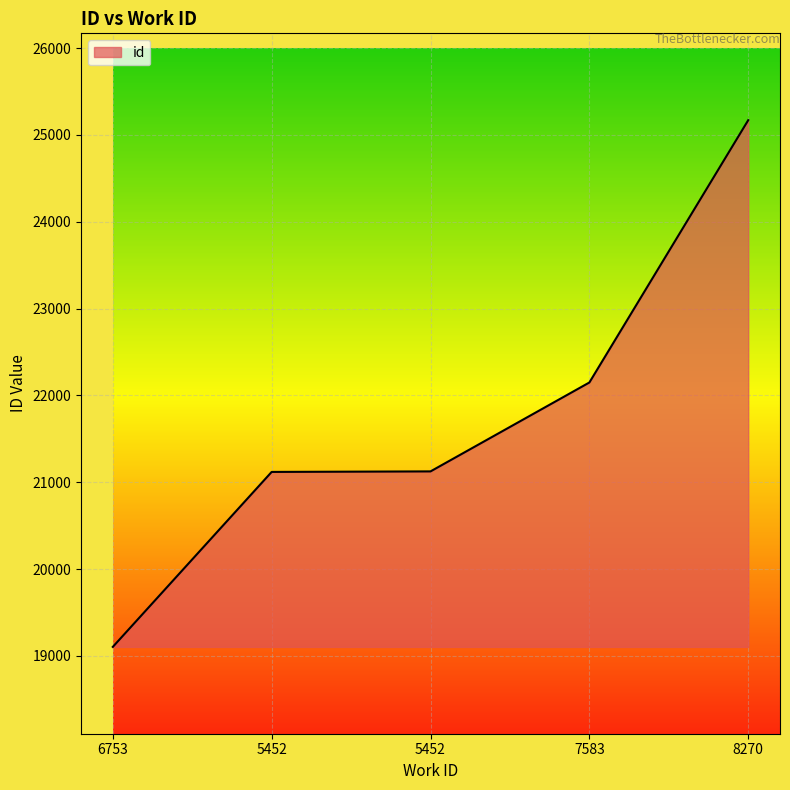

True or false: the data shows 21118 at 5452.

True